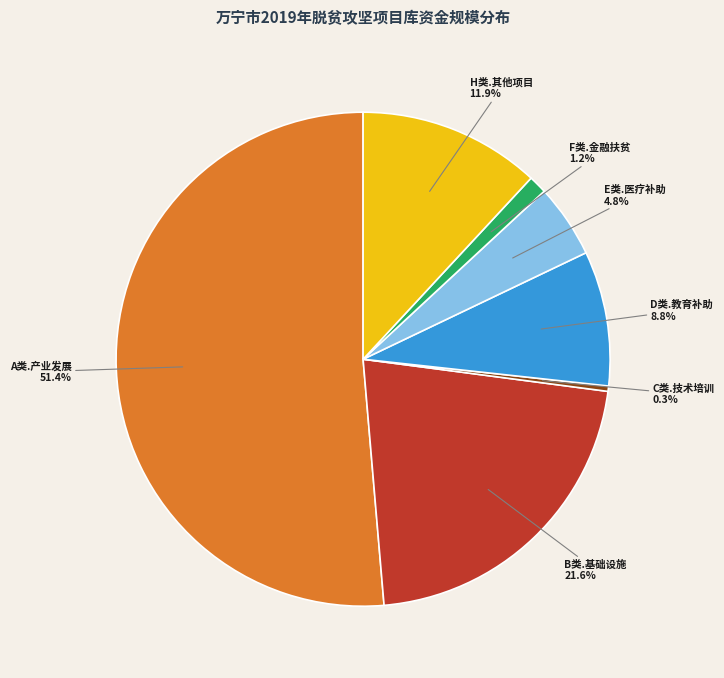

What is the smallest slice in the pie chart?

C类.技术培训